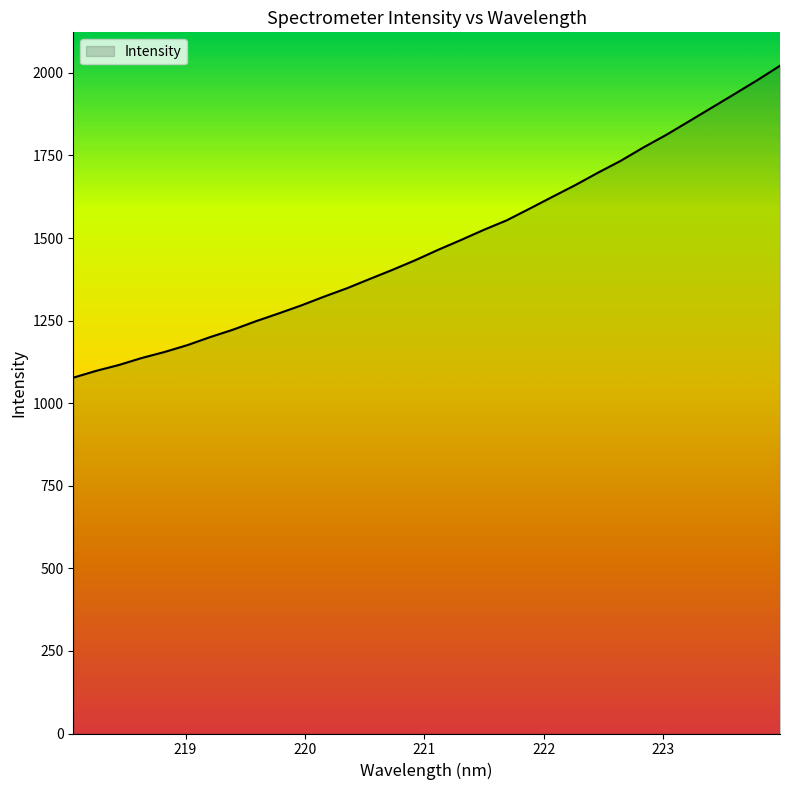

Reading left to right, list all the values displayed in this chart.

1077.2	1097.8	1115.6	1136.8	1155.0	1175.8	1200.1	1222.5	1248.0	1271.7	1296.1	1322.8	1348.0	1376.2	1403.9	1433.1	1464.4	1494.1	1524.8	1553.4	1588.6	1624.4	1659.7	1697.5	1733.5	1774.1	1812.1	1853.1	1894.5	1935.8	1977.7	2021.6